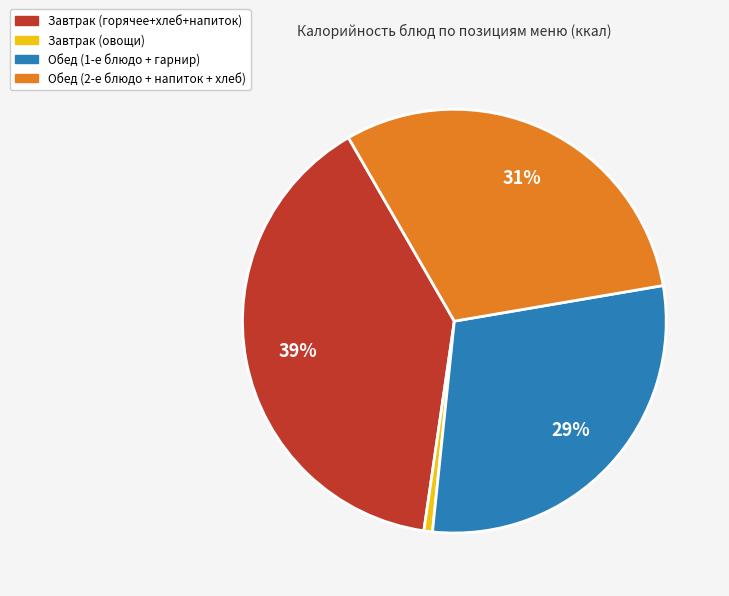

Is there any slice that represents more than half of the pie?

No